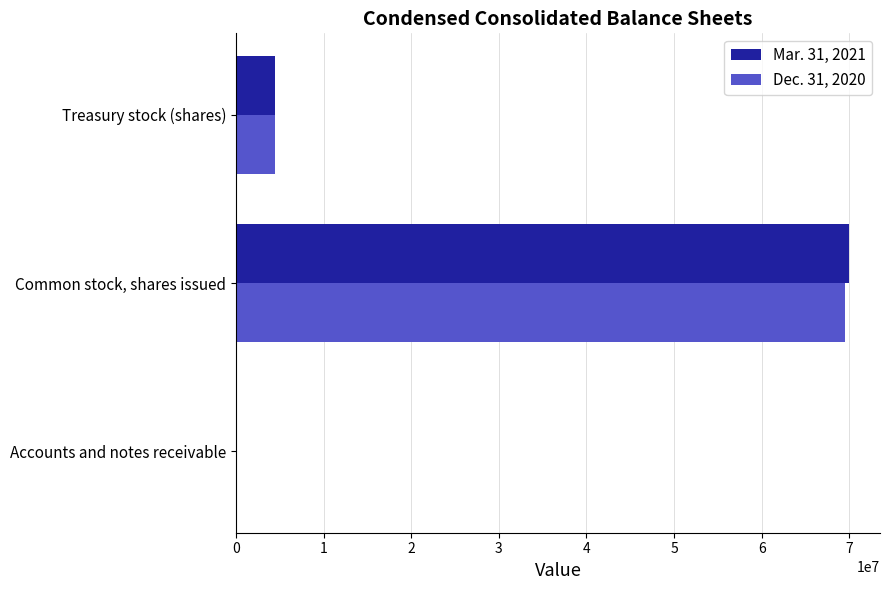

How many distinct data groups are displayed?

2